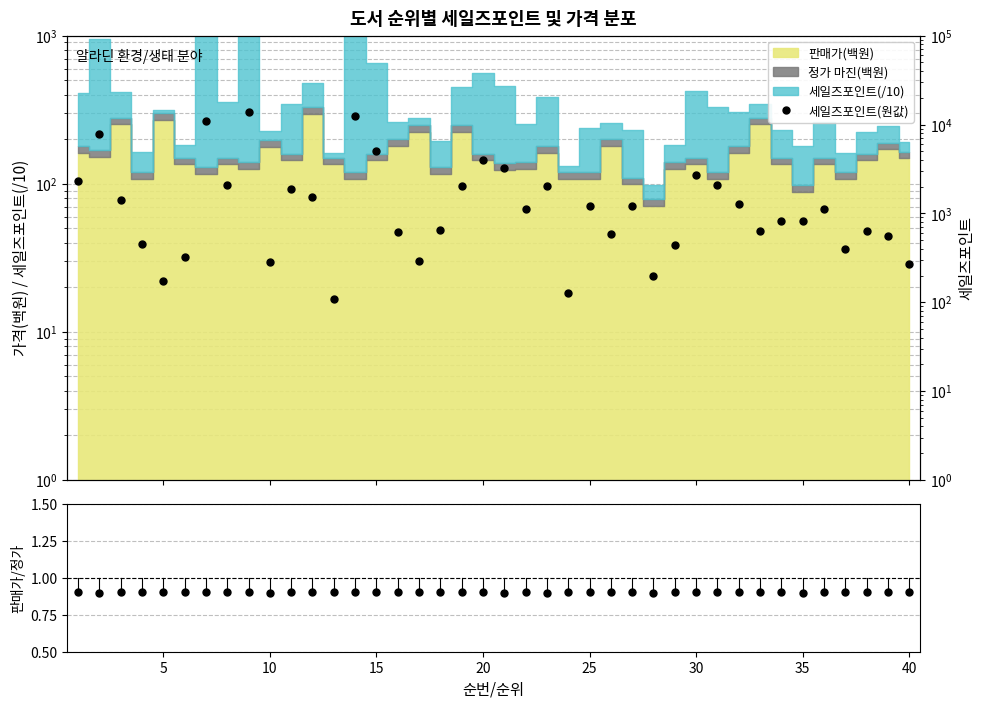

Reading right to left, extract all data points from this chart.

판매가/정가: 0.9	0.9	0.9	0.9	0.9	0.9	0.9	0.9	0.9	0.9	0.9	0.9	0.9	0.9	0.9	0.9	0.9	0.9	0.9	0.9	0.9	0.9	0.9	0.9	0.9	0.9	0.9	0.9	0.9	0.9	0.9	0.9	0.9	0.9	0.9	0.9	0.9	0.9	0.9	0.9
세일즈포인트(원값): 269.0	553.0	632.0	402.0	1120.0	829.0	825.0	638.0	1272.0	2099.0	2711.0	437.0	197.0	1205.0	582.0	1197.0	126.0	2056.0	1128.0	3211.0	3996.0	2015.0	654.0	294.0	621.0	4985.0	12332.0	110.0	1521.0	1876.0	286.0	13712.0	2081.0	11055.0	322.0	174.0	447.0	1398.0	7835.0	2310.0